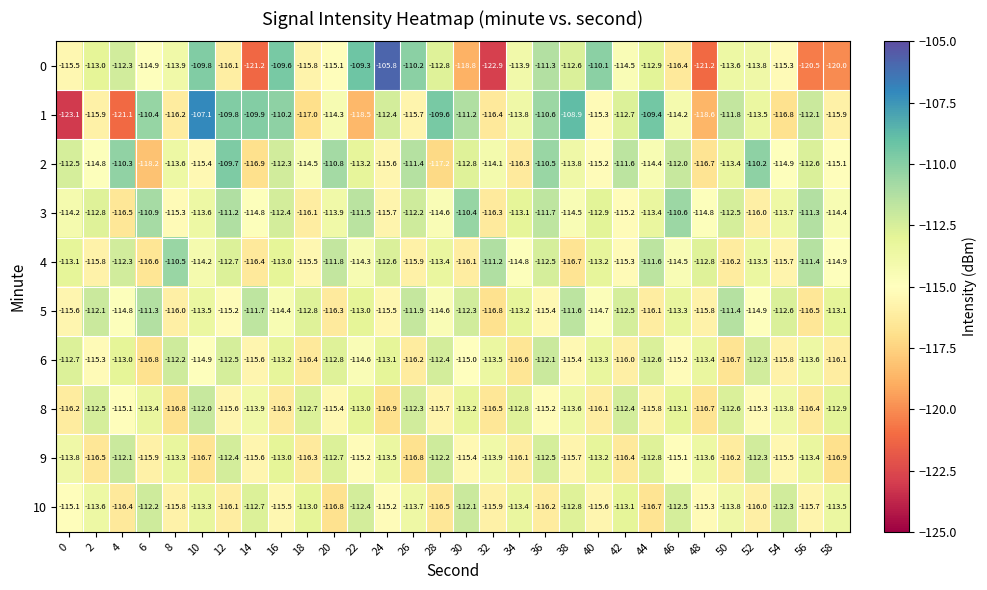

The value of 8 at 48 is -116.7. True or false?

True